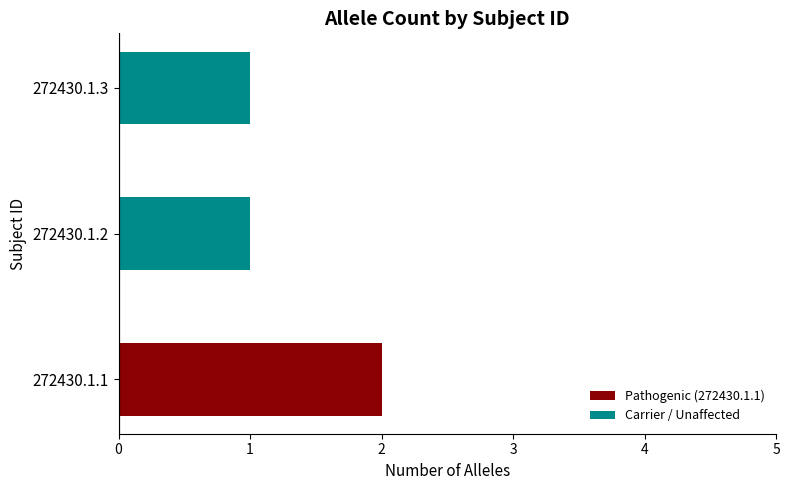

Reading left to right, list all the values displayed in this chart.

2	1	1